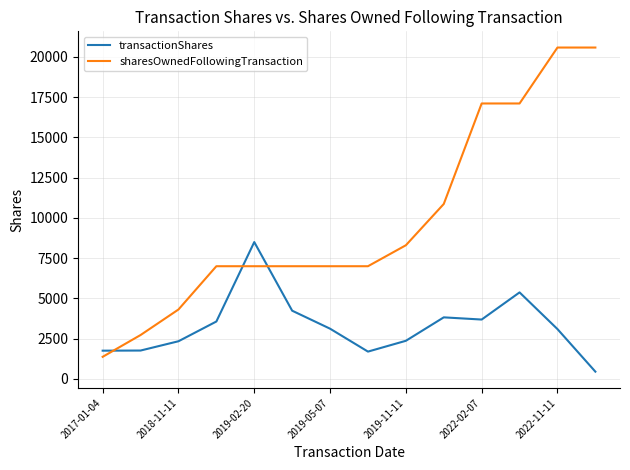

What is the difference between the maximum and minimum values in the transactionShares series?

8048